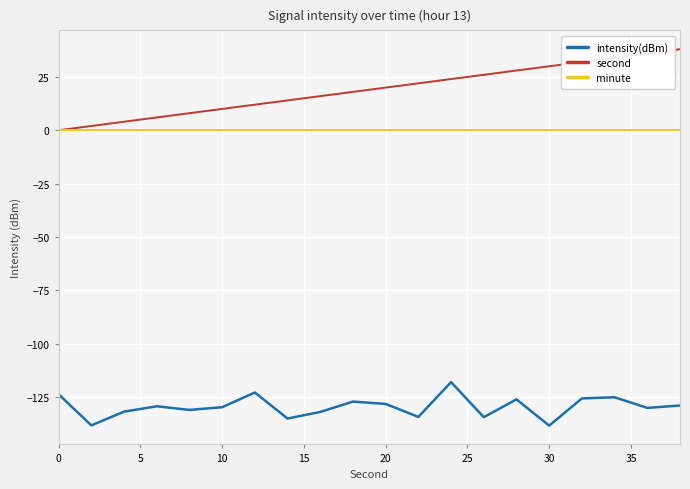

What is the minimum value shown in the chart?

-138.5